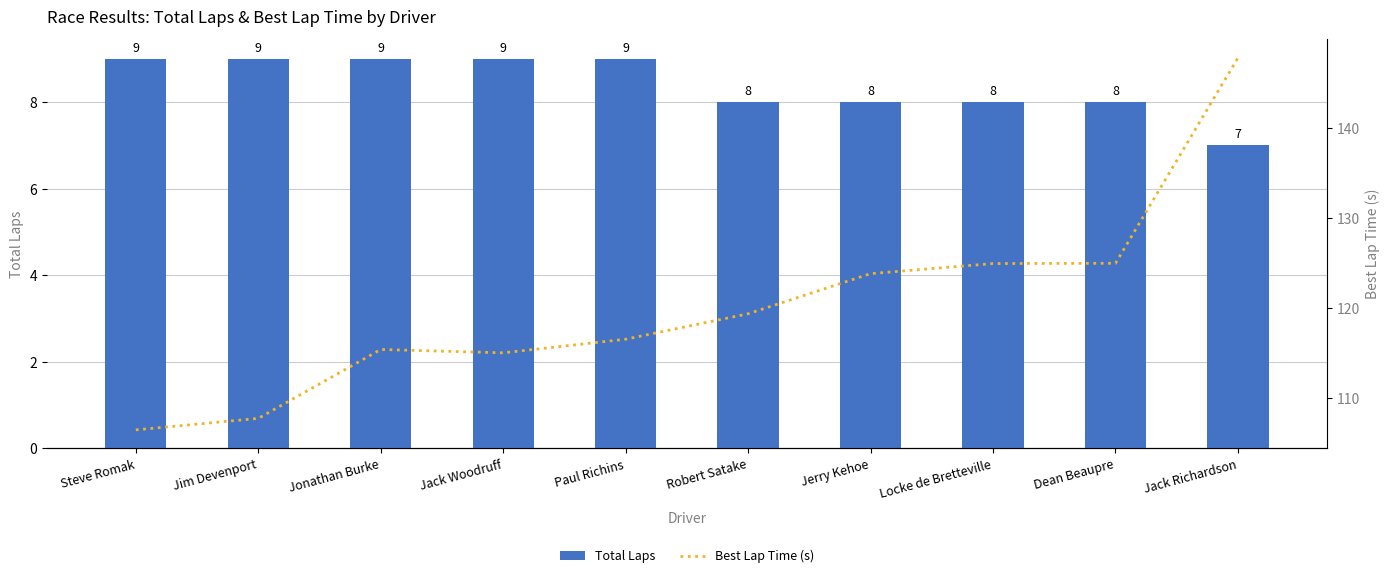

The Best Lap Time (s) series shows 116.5 at Paul Richins. True or false?

True